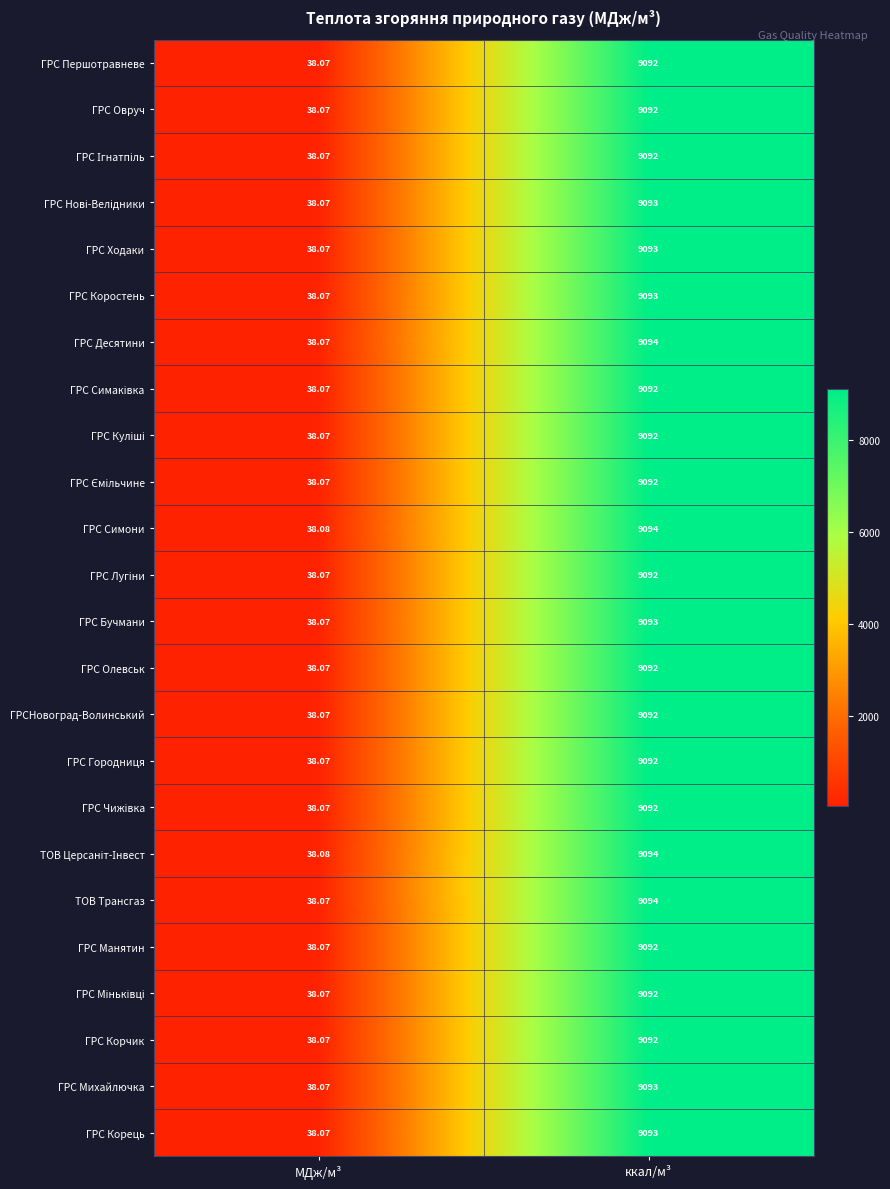

At which label is ГРСНовоград-Волинський closest to 4565?

МДж/м³